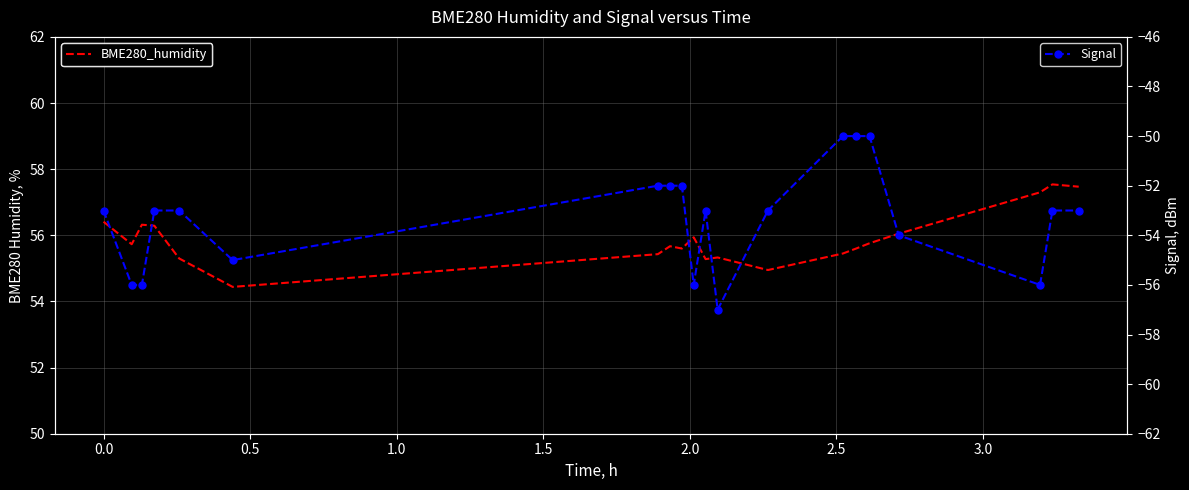

True or false: Signal and BME280_humidity intersect in this chart.

False